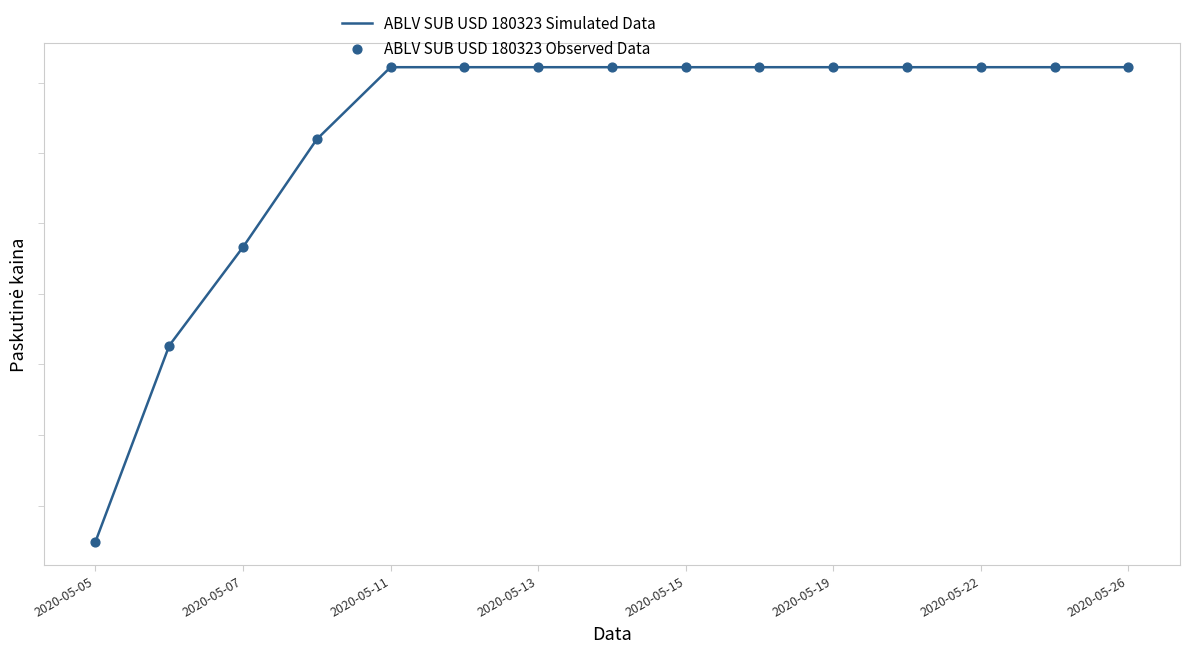

Which series has the largest total across all categories?

ABLV SUB USD 180323 Simulated Data